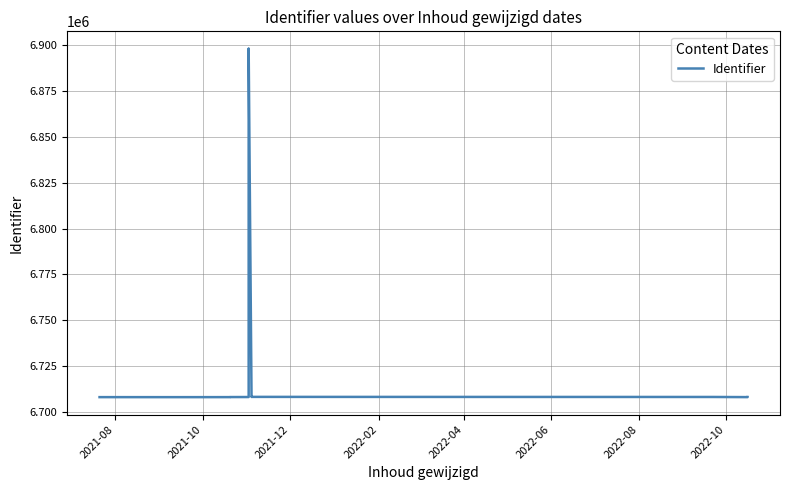

The chart shows a value of 4610457 at 11. True or false?

False